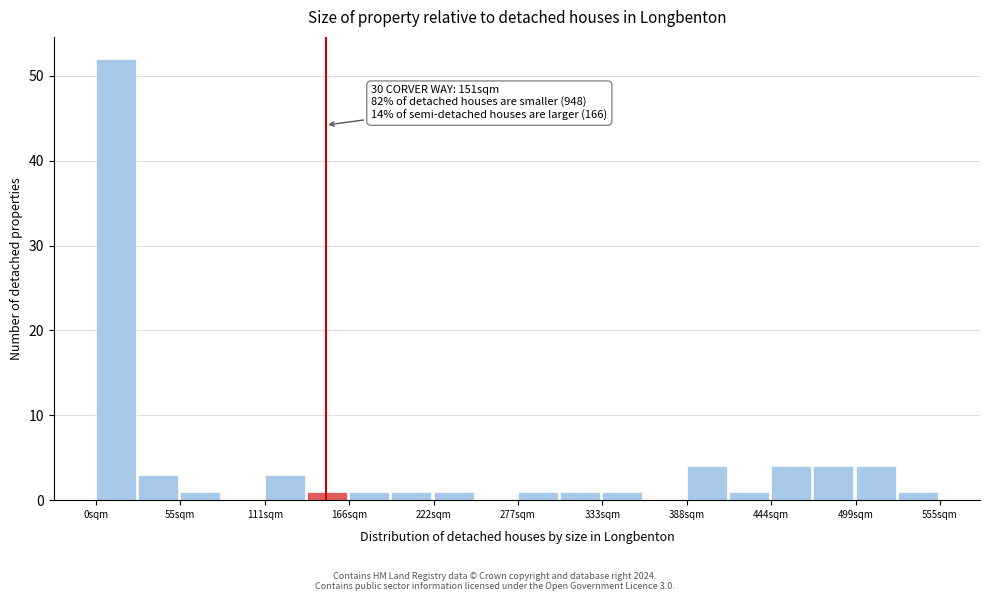

Read against the x-axis, roughly where is the centre of the tallest bar?

10